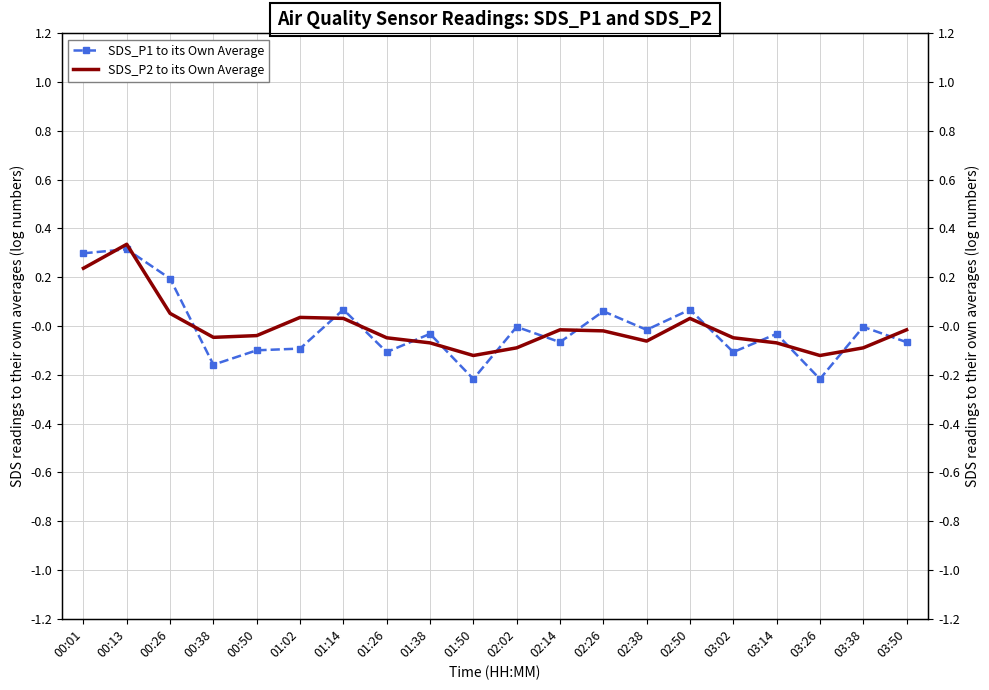

At 03:26, list the series in order from smallest to largest.

SDS_P1 to its Own Average, SDS_P2 to its Own Average